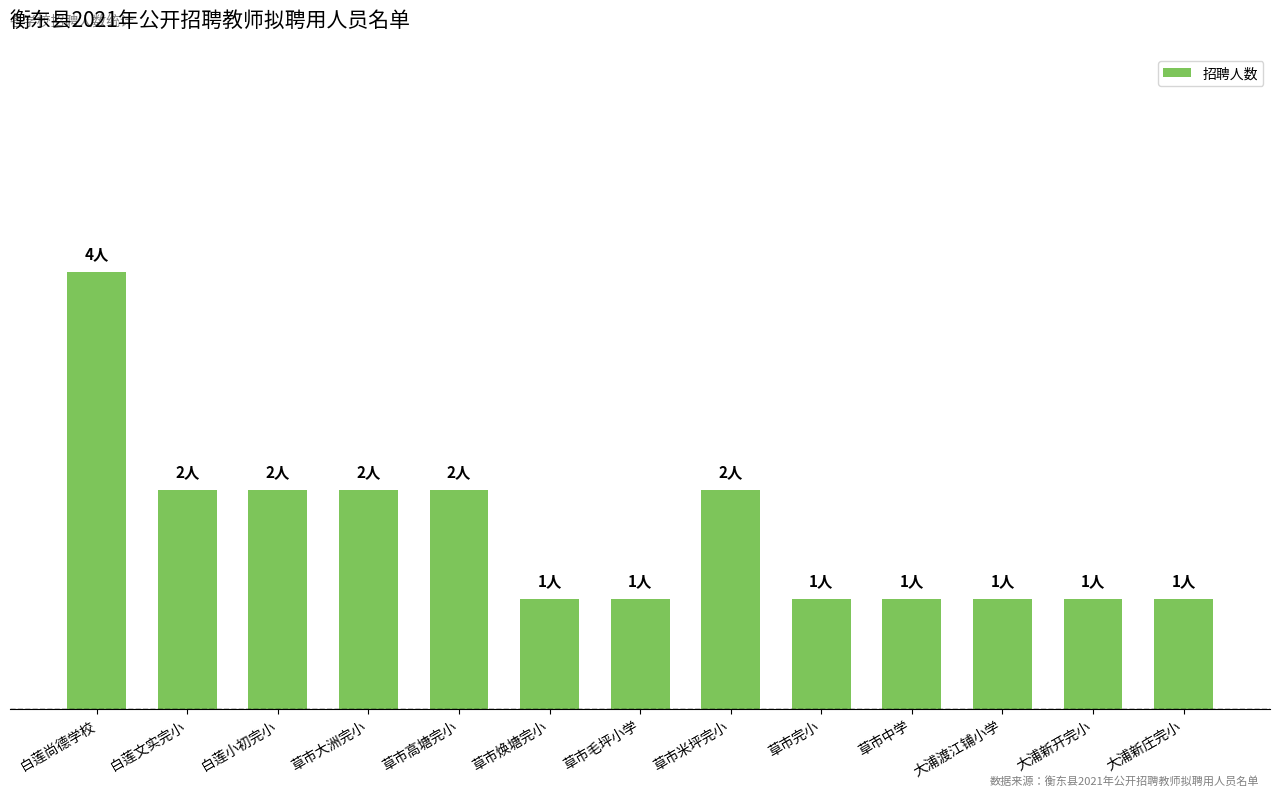

Which category has the lowest value across all series?

草市焕塘完小